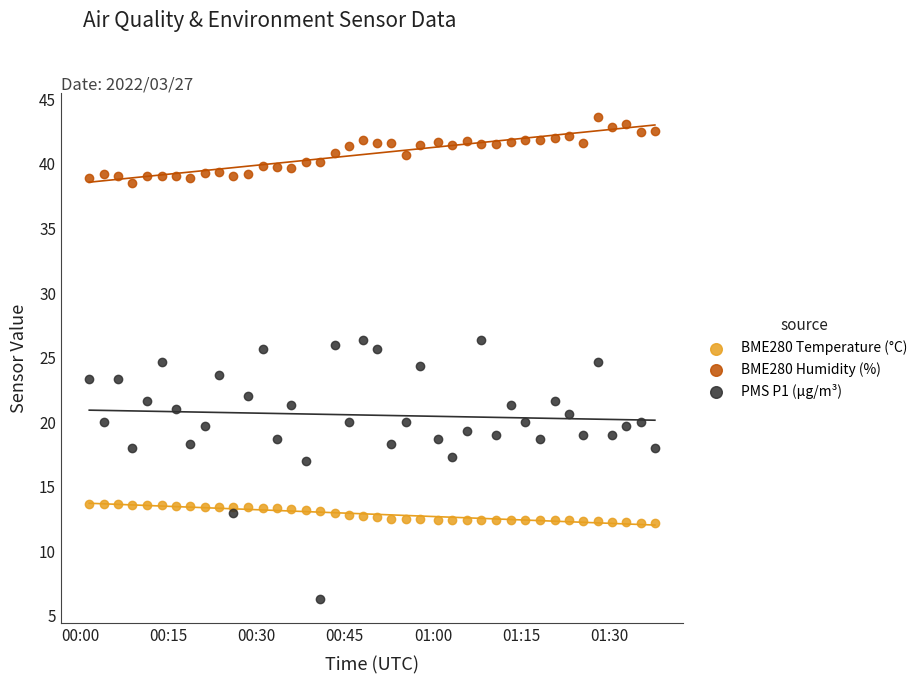

Which series contains the highest Y value?

BME280 Humidity (%)